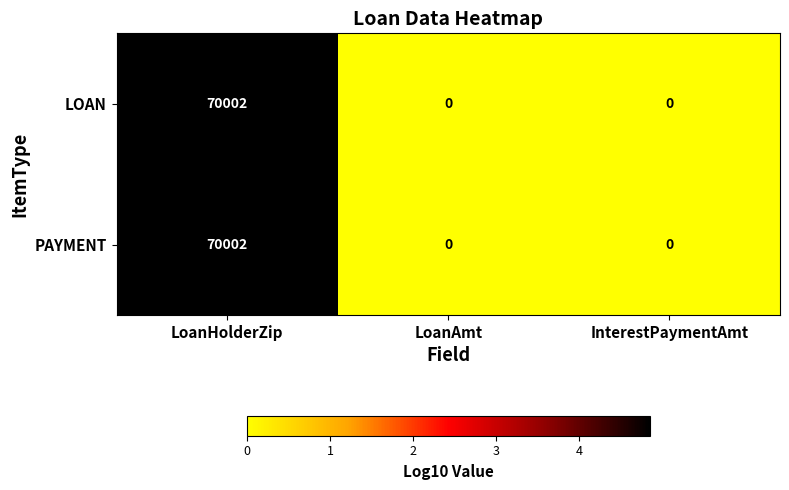

The value of PAYMENT at InterestPaymentAmt is -39385. True or false?

False